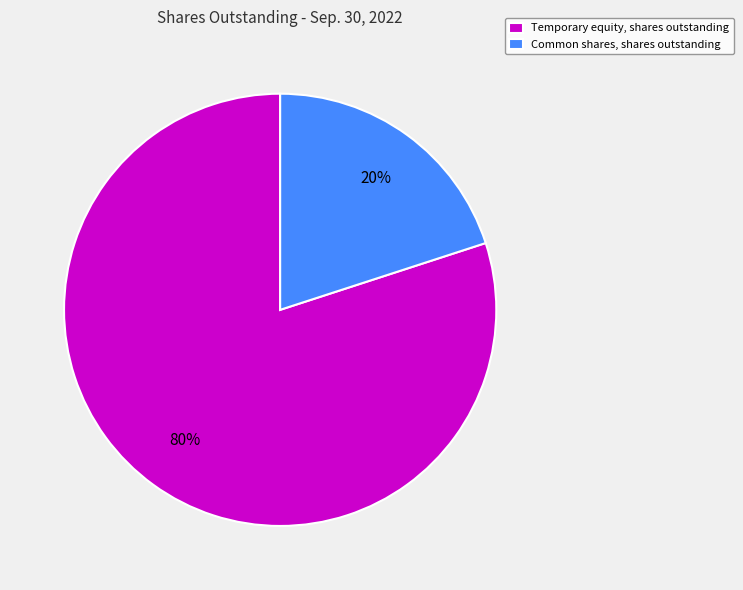

Combined, do Temporary equity, shares outstanding and Common shares, shares outstanding account for over 50%?

Yes